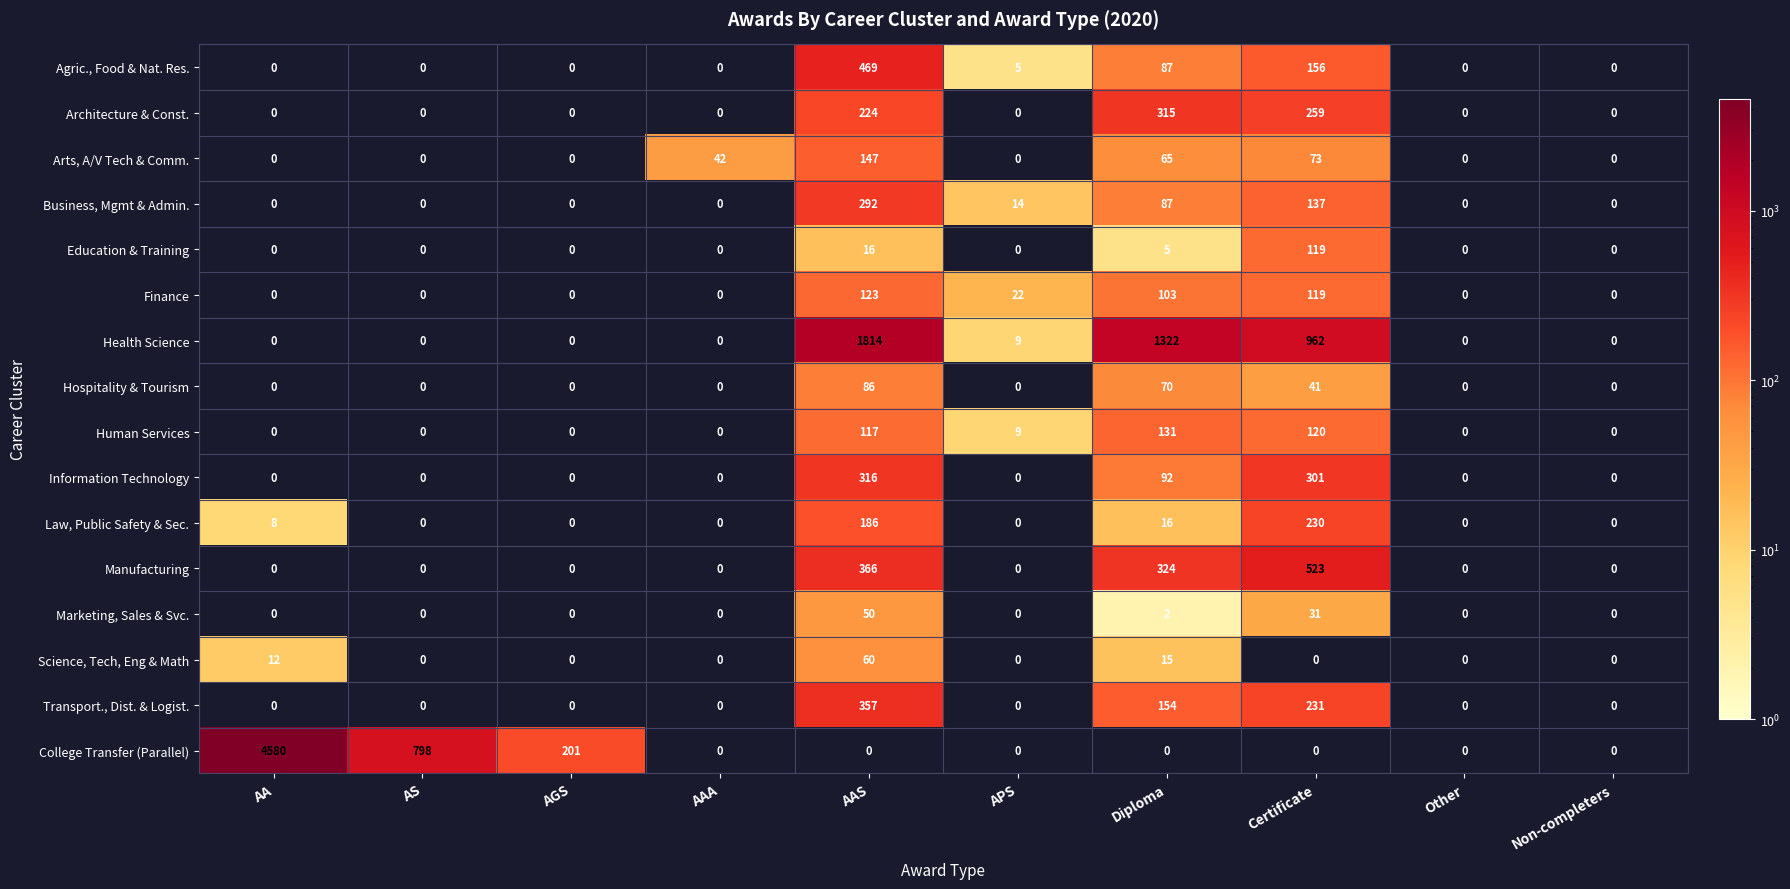

What is the average value of the Arts, A/V Tech & Comm. series?

33